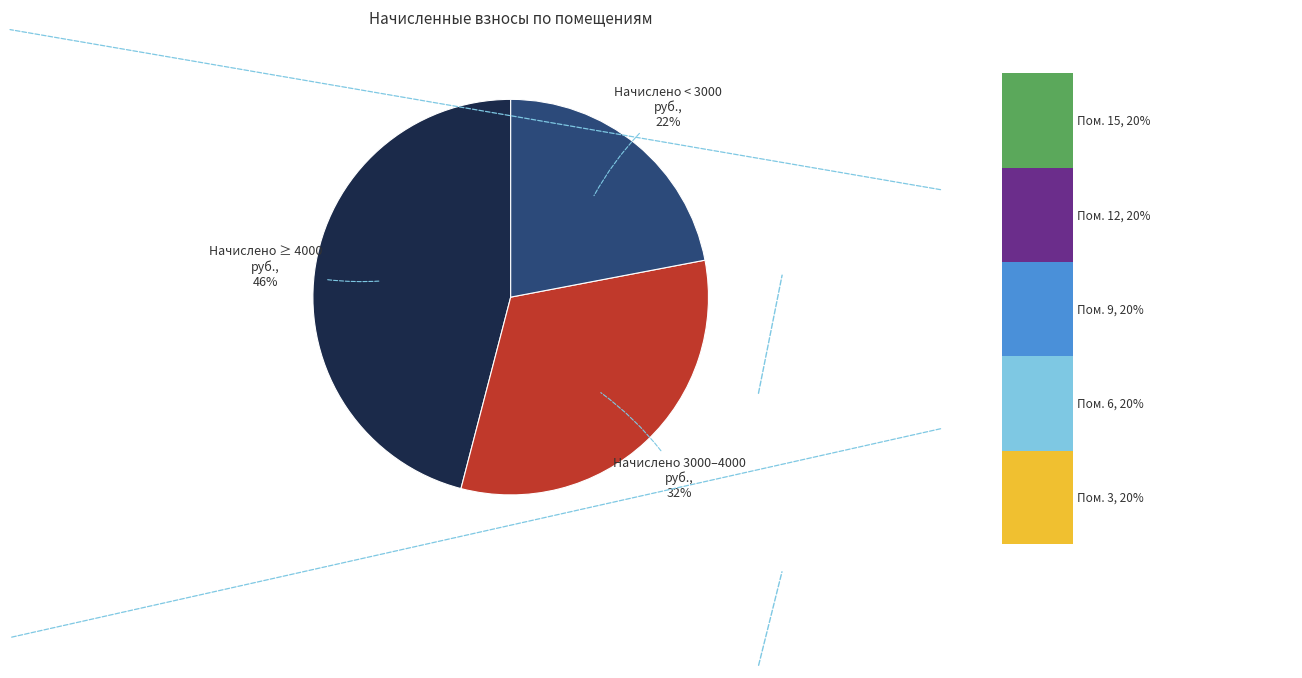

Does any single category account for the majority?

No